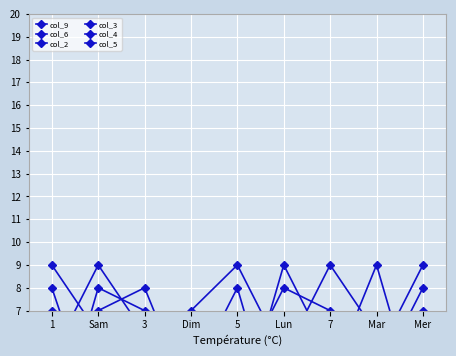

At which category is the sum across all series the highest?

1